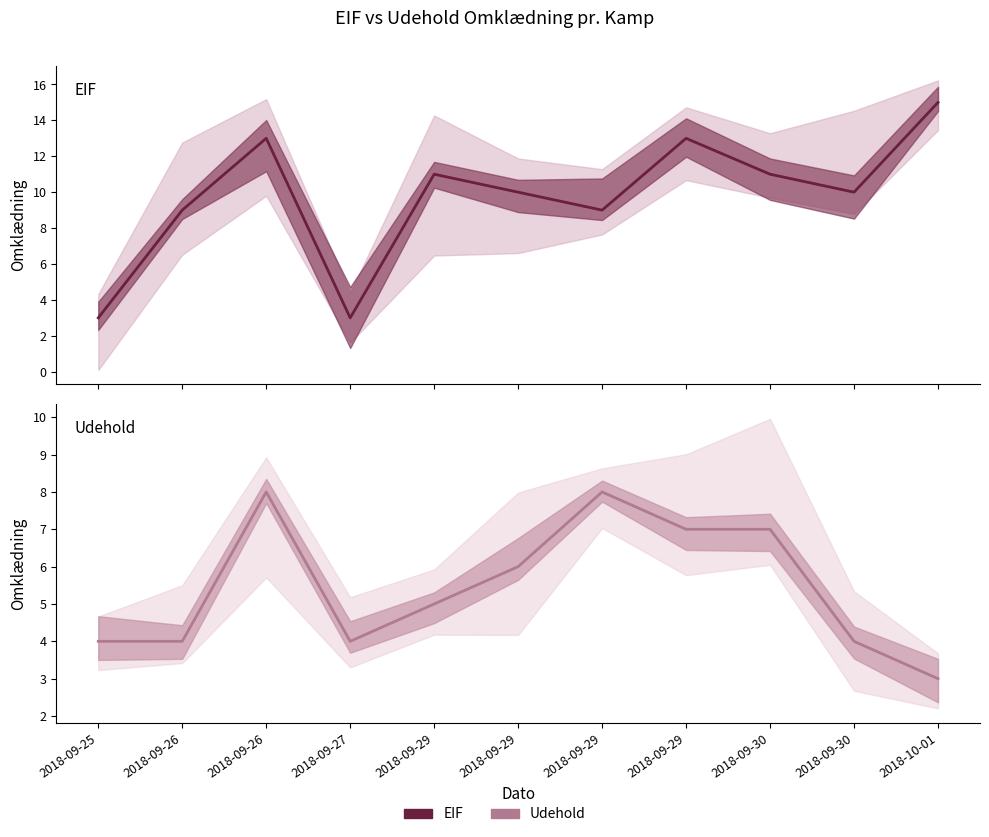

How many categories are shown in the chart?

11